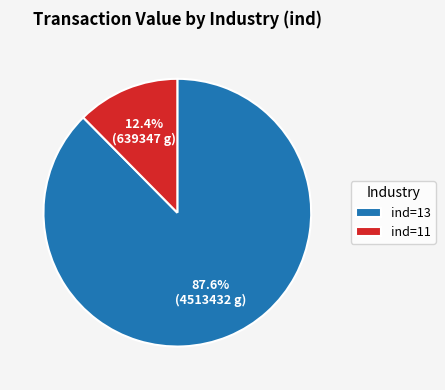

Does any single category account for the majority?

Yes